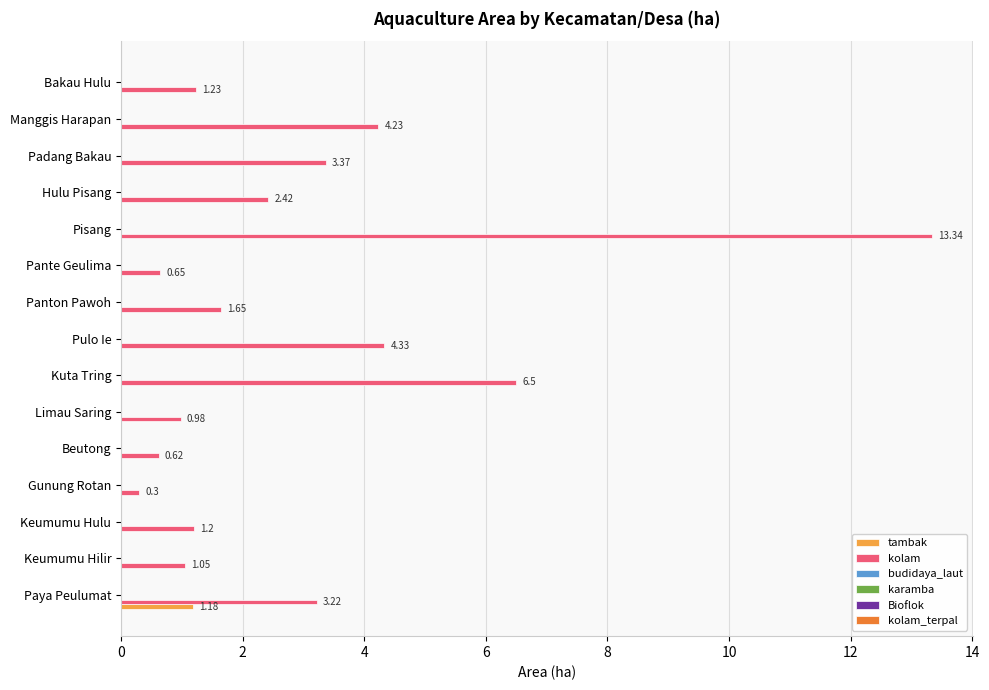

What is the sum of all kolam values?

45.1